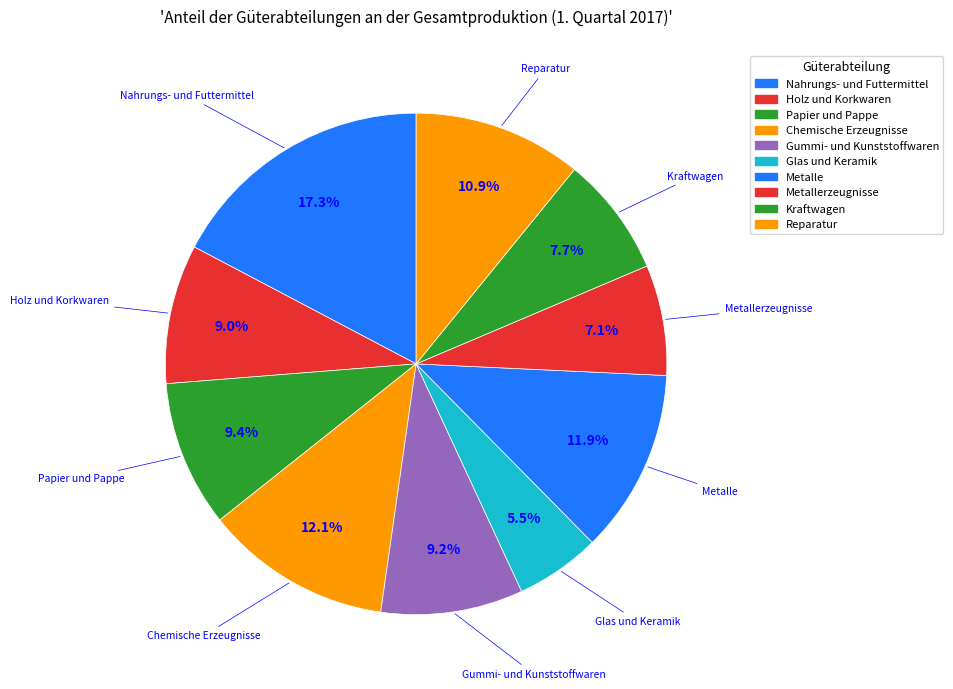

How many segments does this pie chart have?

10